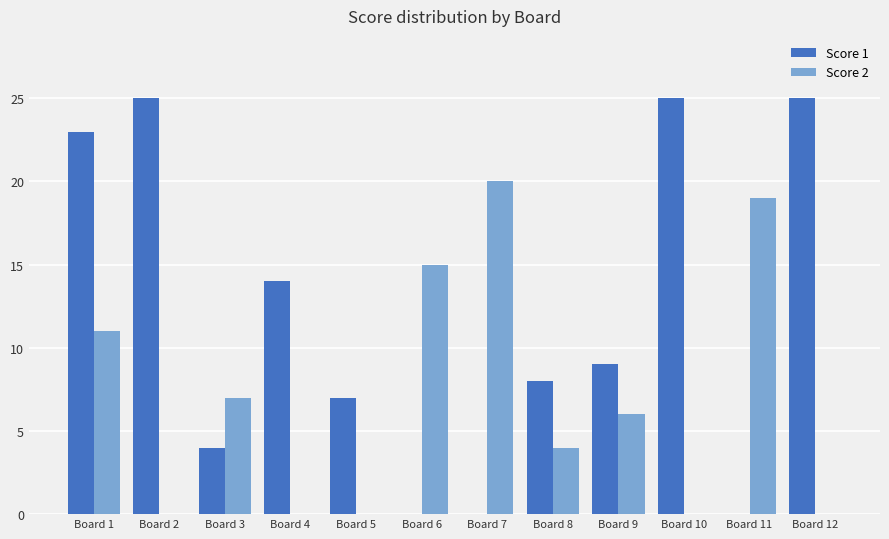

Reading right to left, transcribe all the data shown in this chart.

Score 1: 25	0	25	9	8	0	0	7	14	4	25	23
Score 2: 0	19	0	6	4	20	15	0	0	7	0	11